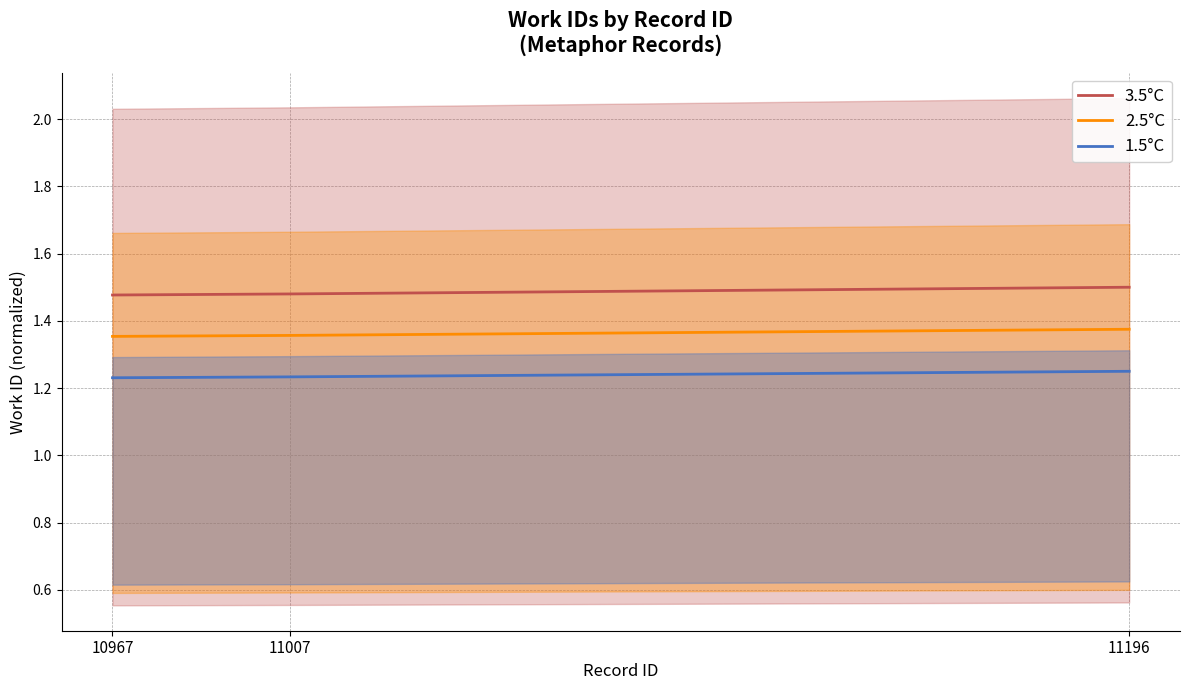

Reading left to right, extract all data points from this chart.

3.5°C: 10967=1.5	11007=1.5	11196=1.5
2.5°C: 10967=1.4	11007=1.4	11196=1.4
1.5°C: 10967=1.2	11007=1.2	11196=1.2